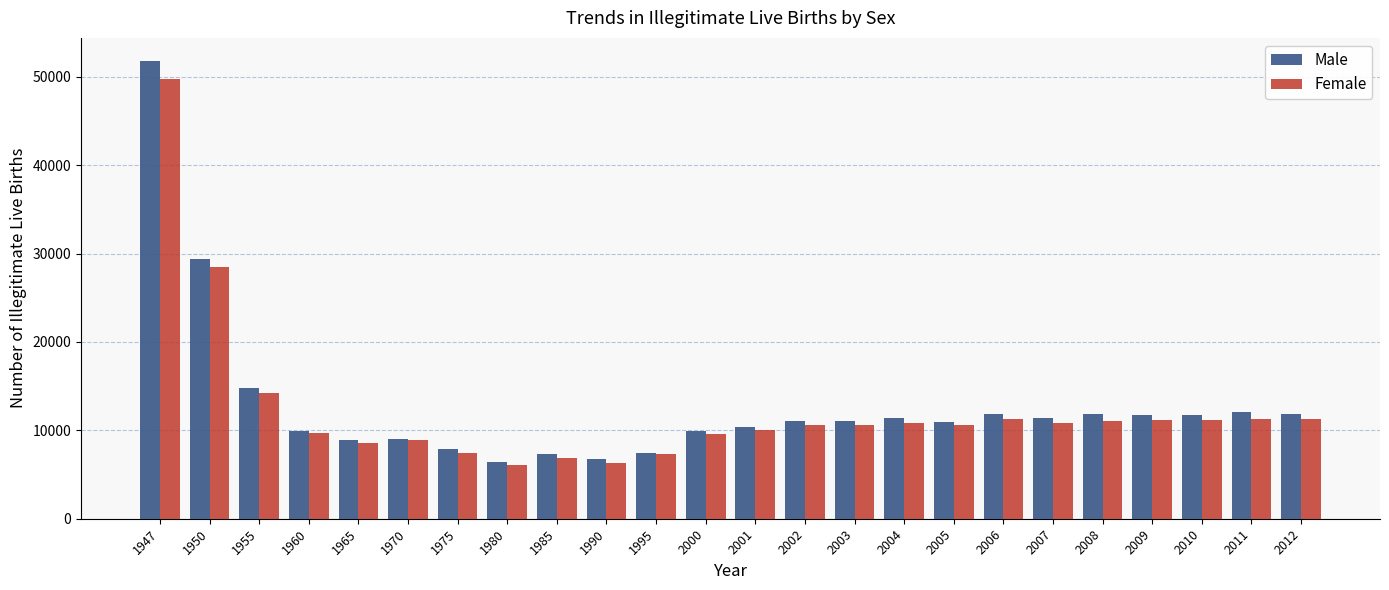

What is the difference between the Female values at 2003 and 1975?

3125